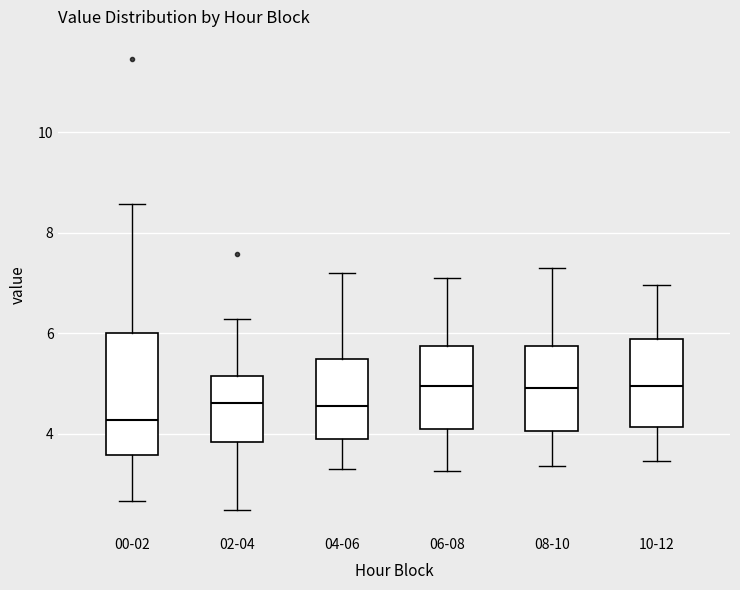

Where does the median line of the box for 08-10 sit on the y-axis? The values are not printed on the chart, so give them approximately, as read against the axis.

5.0